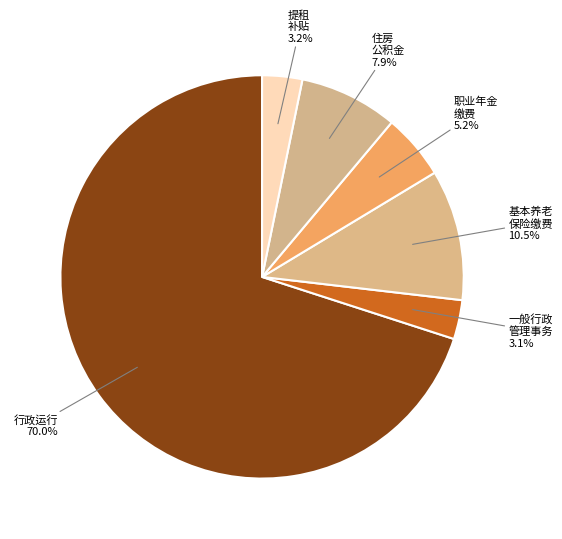

Is the sum of 基本养老 保险缴费 and 一般行政 管理事务 greater than half?

No